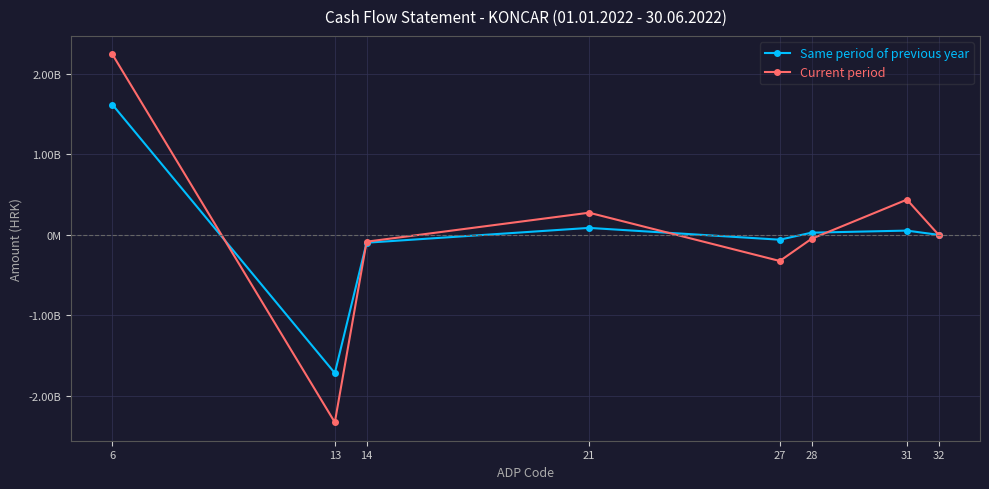

Which category has the highest value across all series?

6